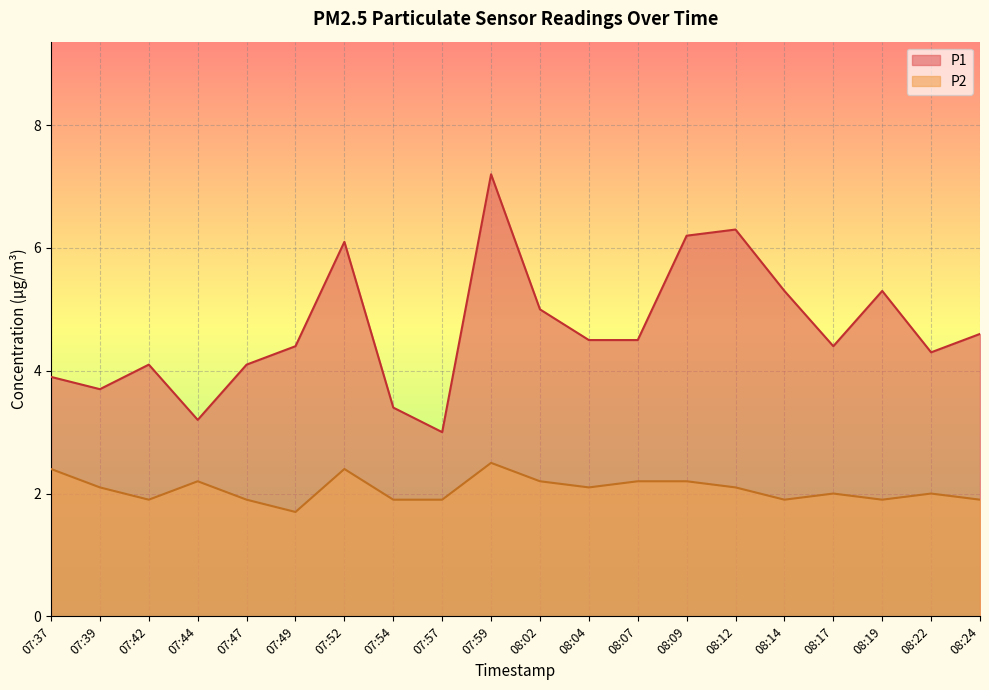

At which category is the sum across all series the highest?

07:59